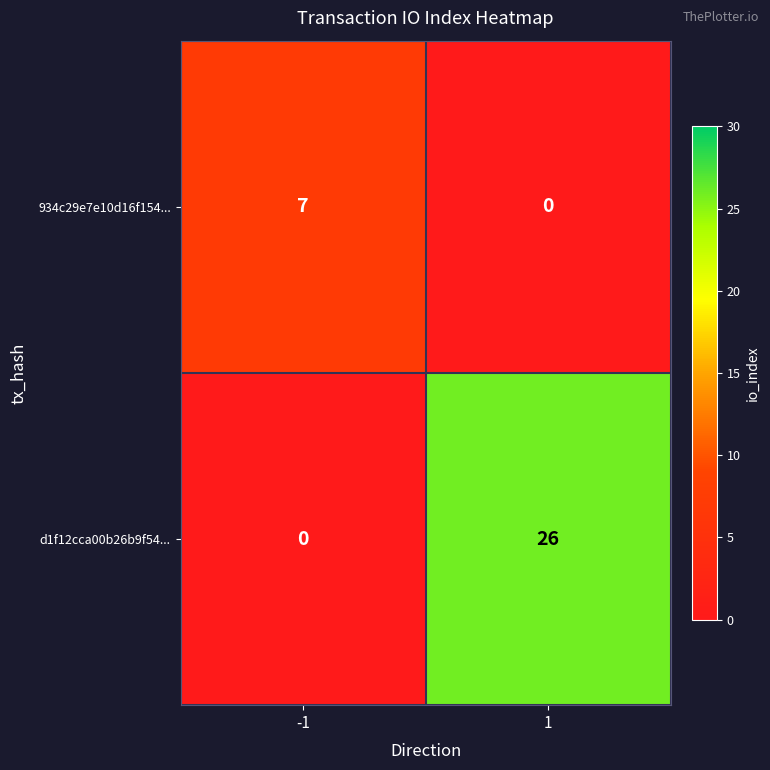

The value of d1f12cca00b26b9f54... at -1 is 16. True or false?

False